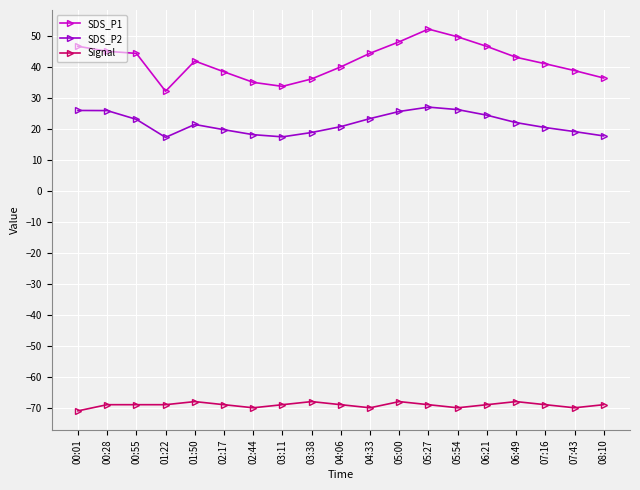

Between 02:17 and 05:27, which series saw the biggest shift?

SDS_P1